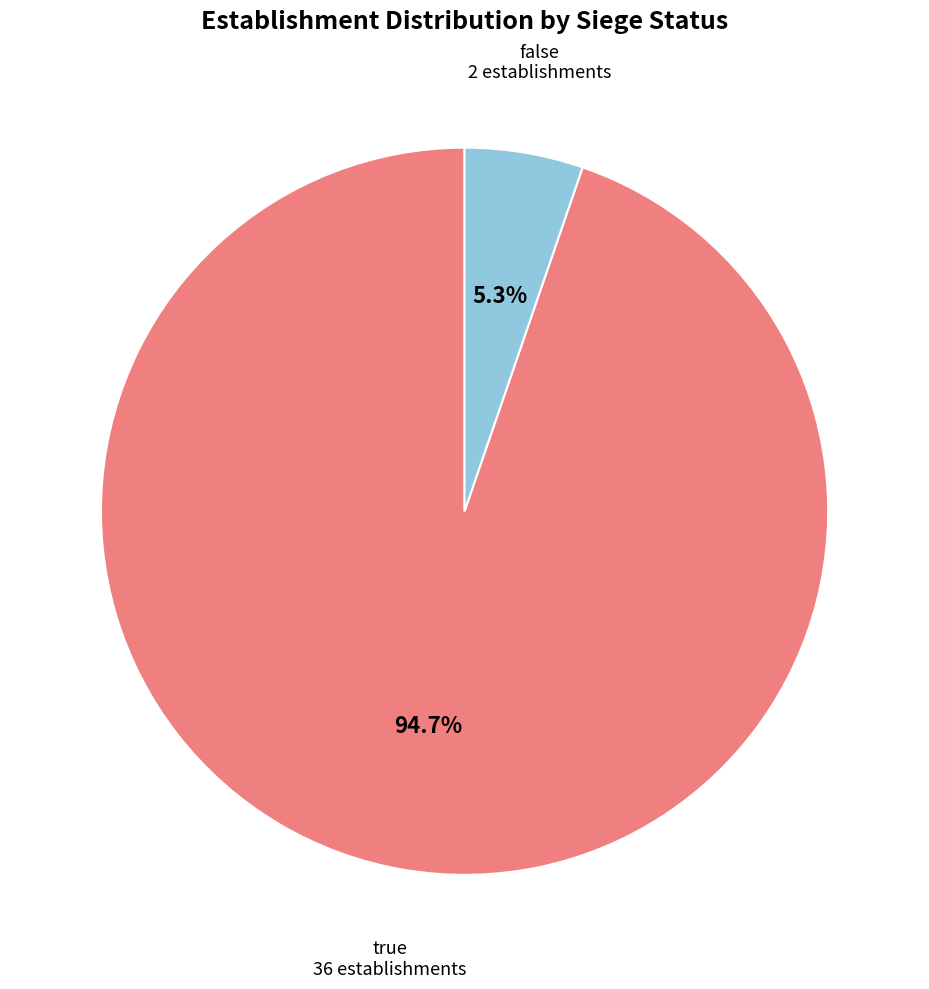

Which category accounts for the majority?

true